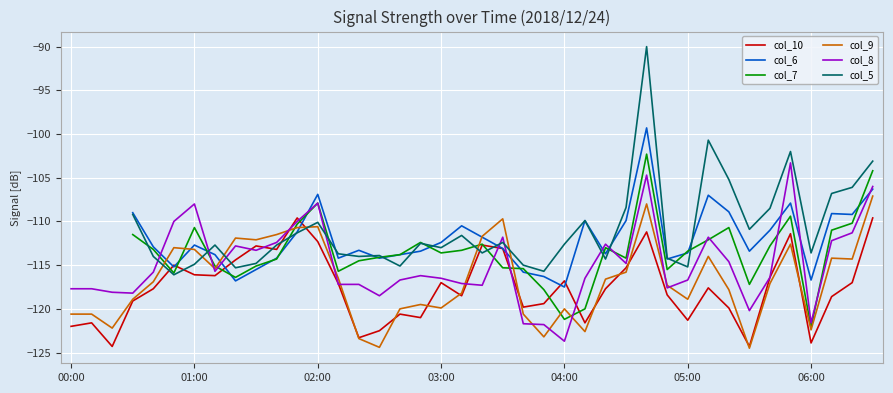

True or false: col_5 has a value of -112.7 at 10.

True